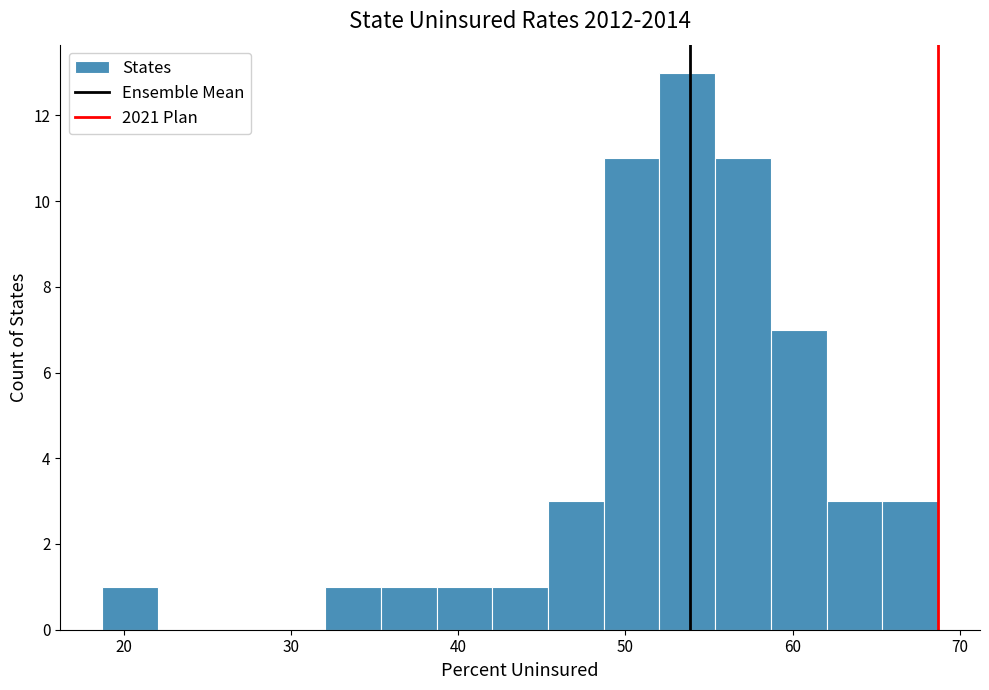

Around what value on the x-axis is the tallest bar? Give the approximate position of its centre, as read against the axis.

54